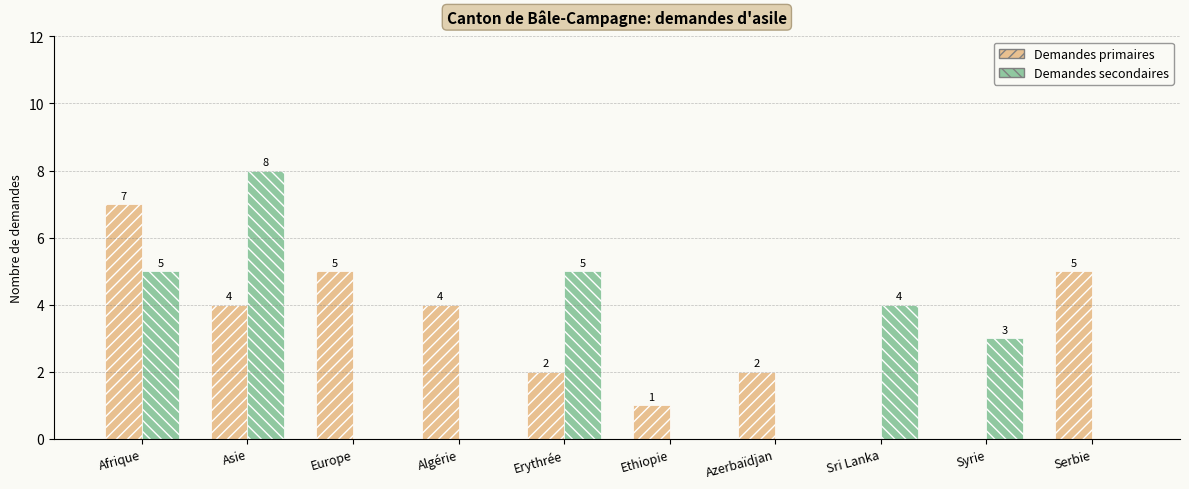

What is the greatest value displayed?

8